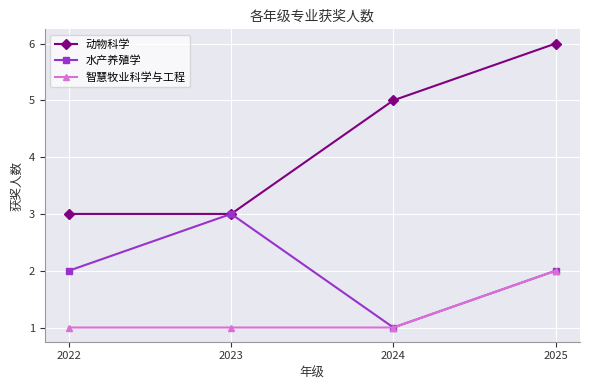

True or false: 智慧牧业科学与工程 and 动物科学 intersect in this chart.

False